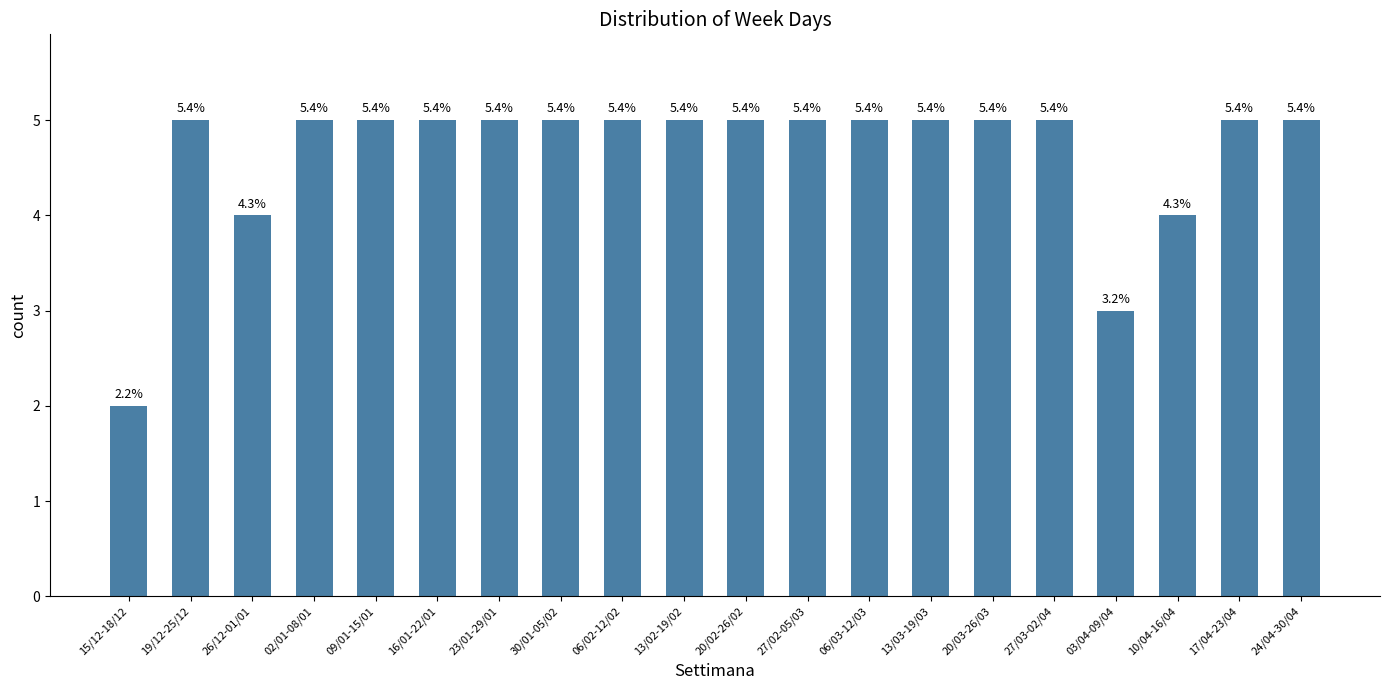

At which category does the chart reach its peak across all series?

19/12-25/12